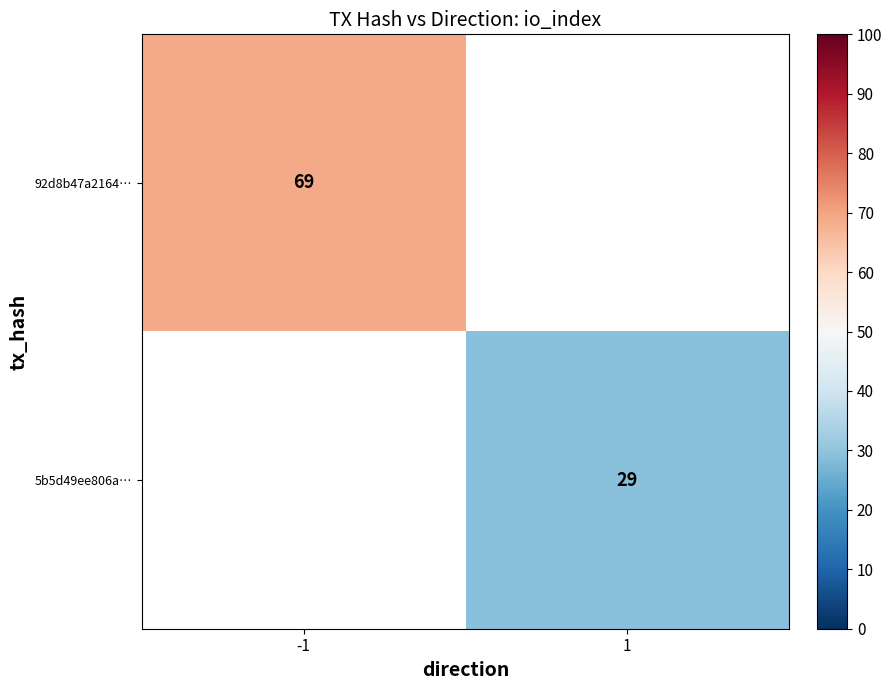

Is it true that 92d8b47a2164… equals 69 at -1?

True